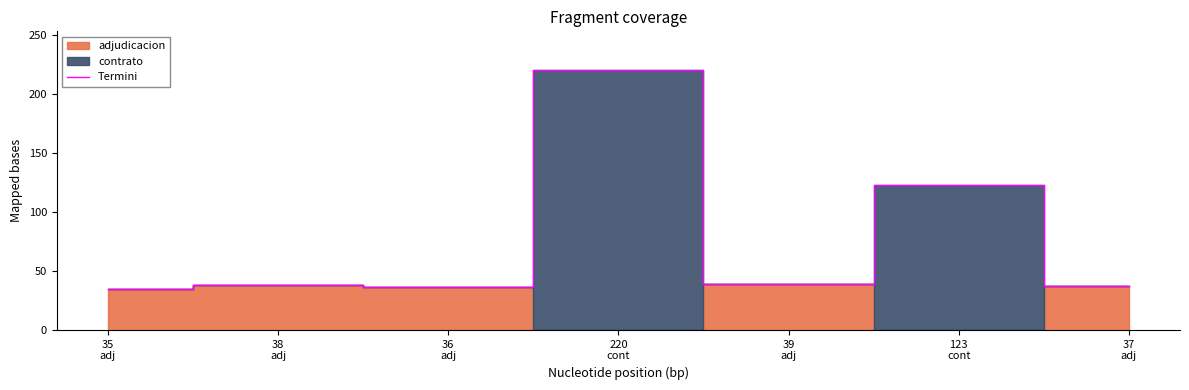

True or false: the data shows 63 at 38
adj.

False